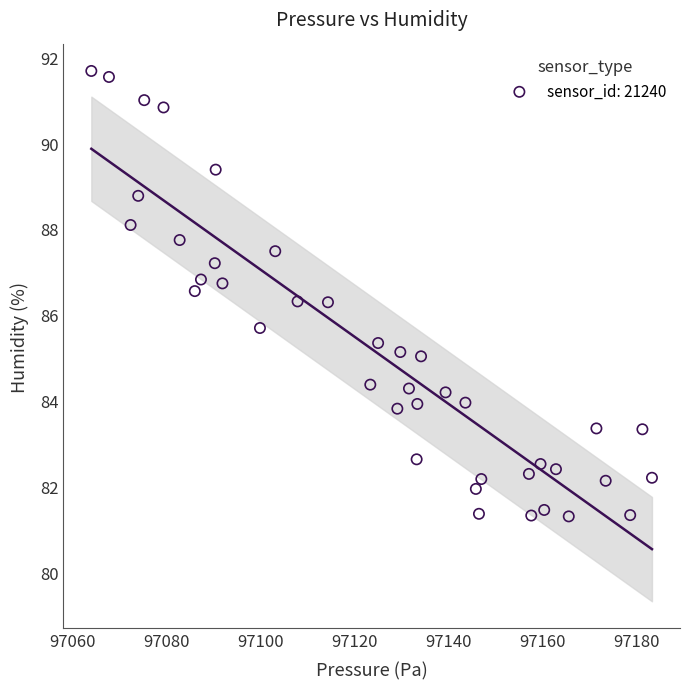

What is the range of X values (max minus min)?

119.2